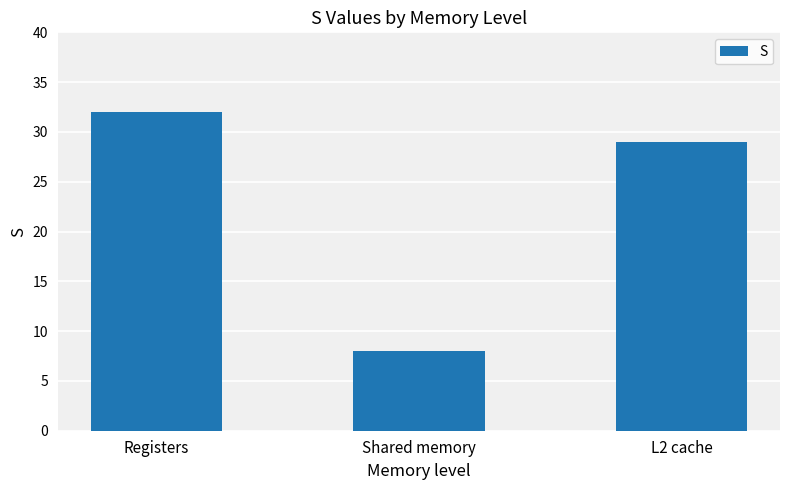

How many distinct data groups are displayed?

1